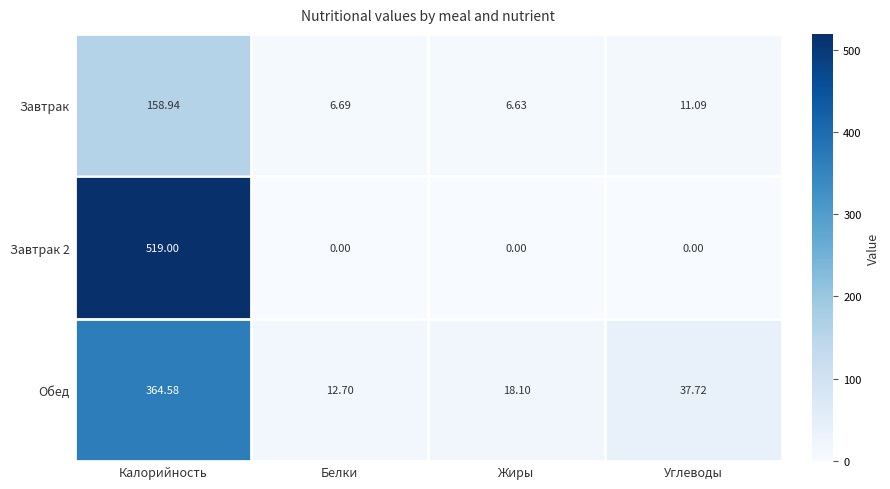

Which series changed the most between Белки and Углеводы?

Обед